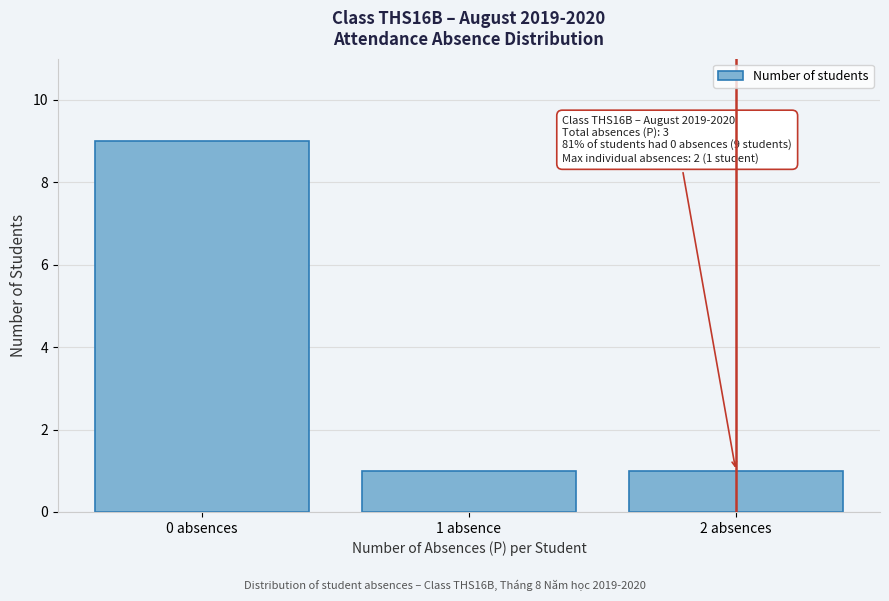

Reading left to right, extract all data points from this chart.

9	1	1